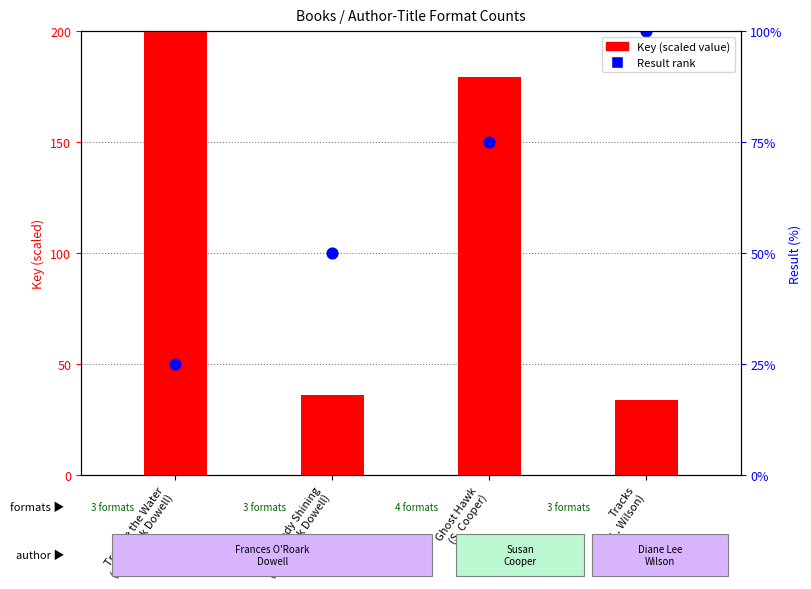

At which category is the sum across all series the highest?

Ghost Hawk
(S. Cooper)